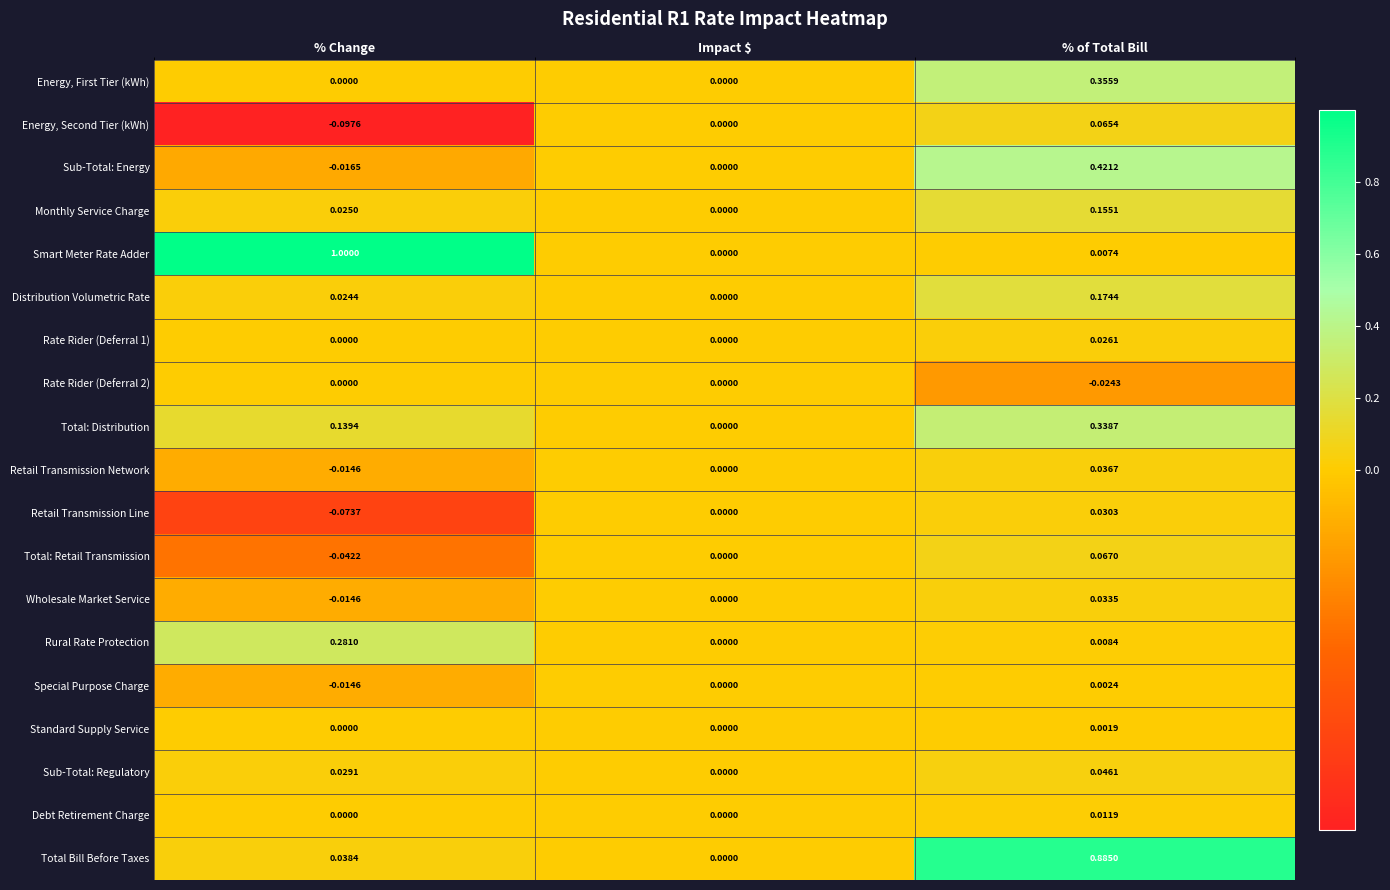

At which category is the sum across all series the highest?

% of Total Bill